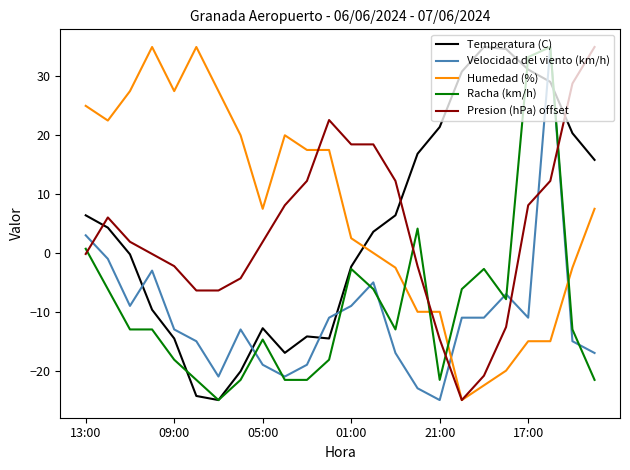

What is the highest value of the Humedad (%) series?

35.0